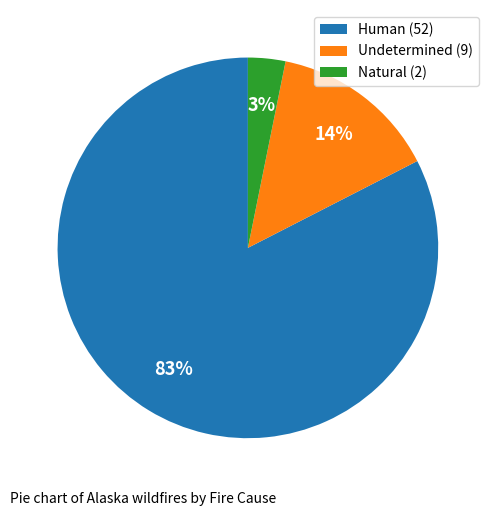

Combined, do Undetermined (9) and Human (52) account for over 50%?

Yes